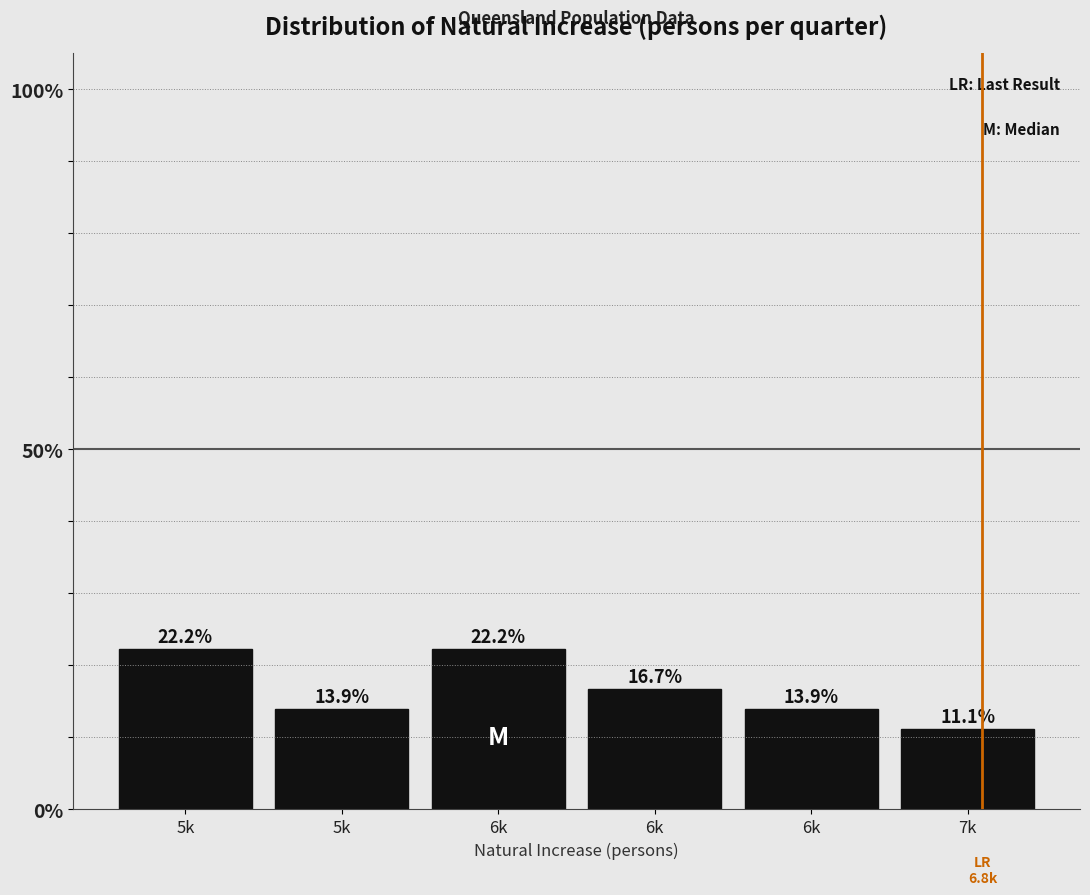

Are the bars horizontal?

No